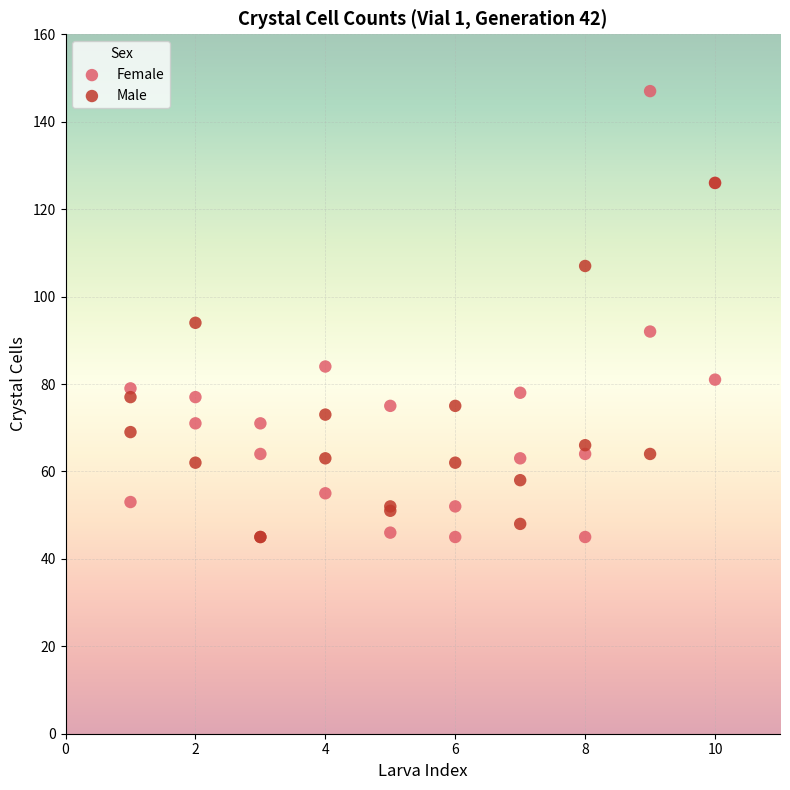

Which series reaches the maximum Y coordinate?

Female